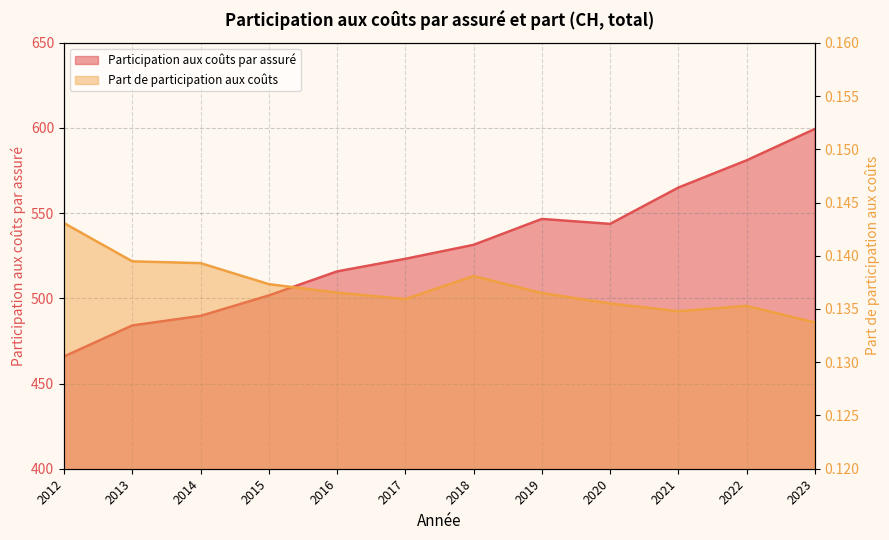

At which label does Part de participation aux coûts reach its peak?

2012